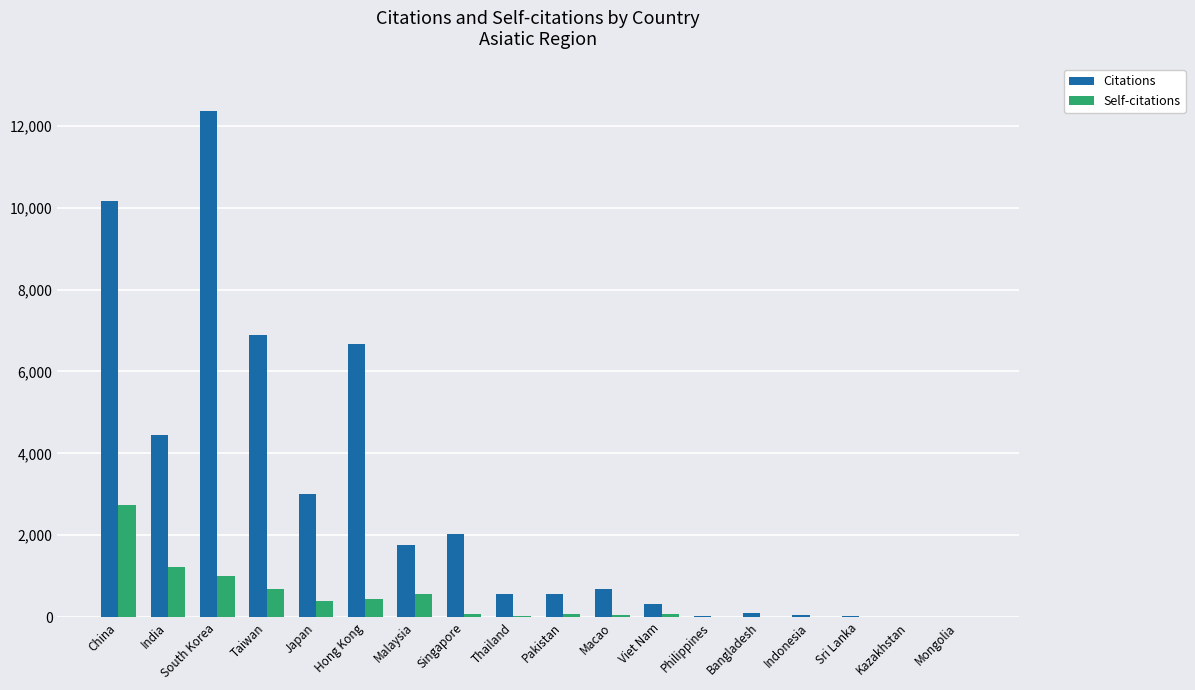

The value of Citations at South Korea is 17964. True or false?

False